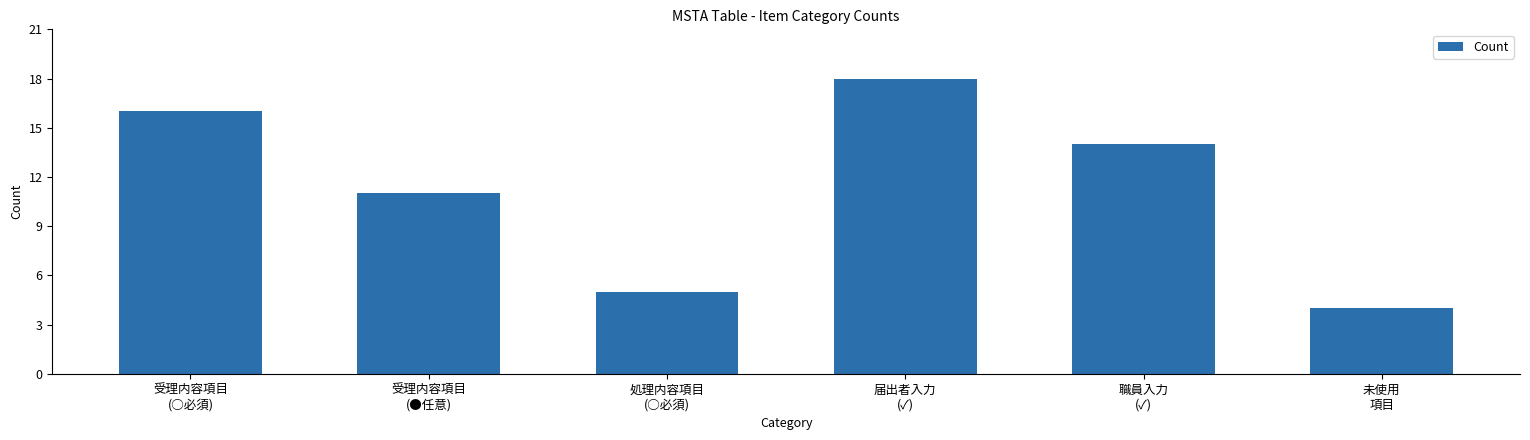

Read the value at 受理内容項目
(●任意).

11